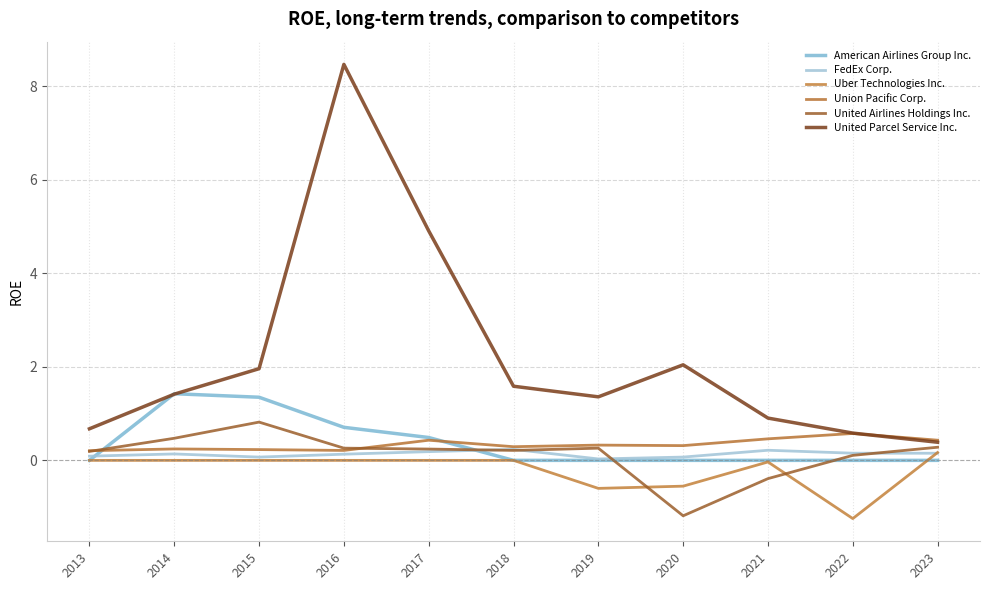

How many times do United Parcel Service Inc. and American Airlines Group Inc. cross each other?

2